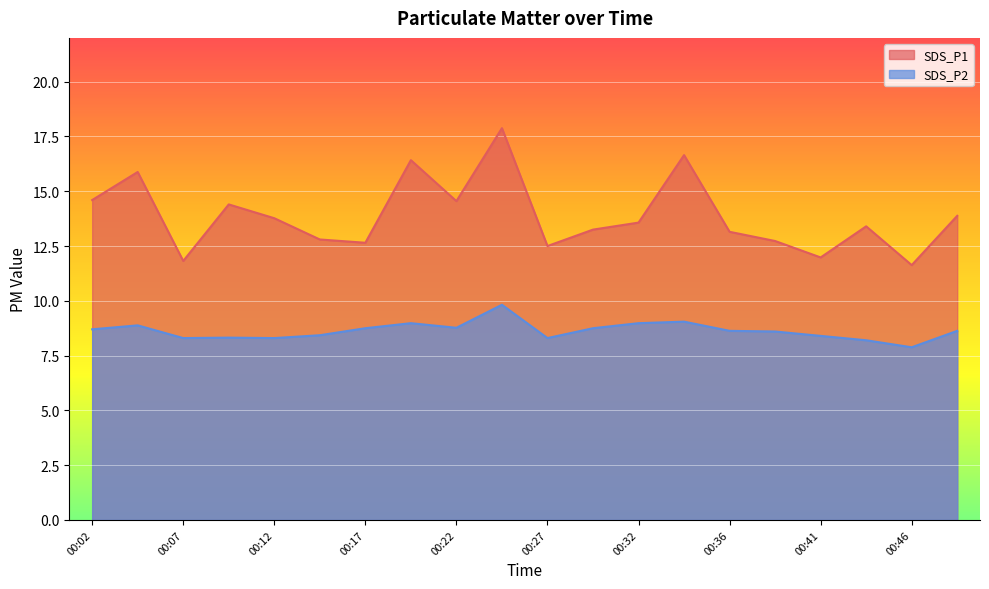

How many lines are shown in the chart?

2